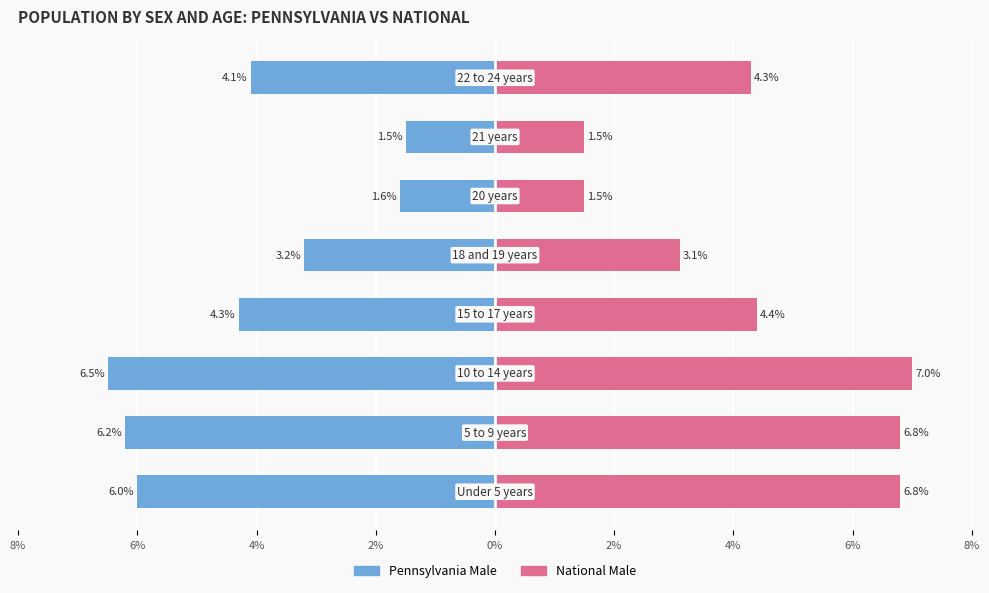

Is the value of Pennsylvania Male at 2% greater than the value of National Male at 6%?

No